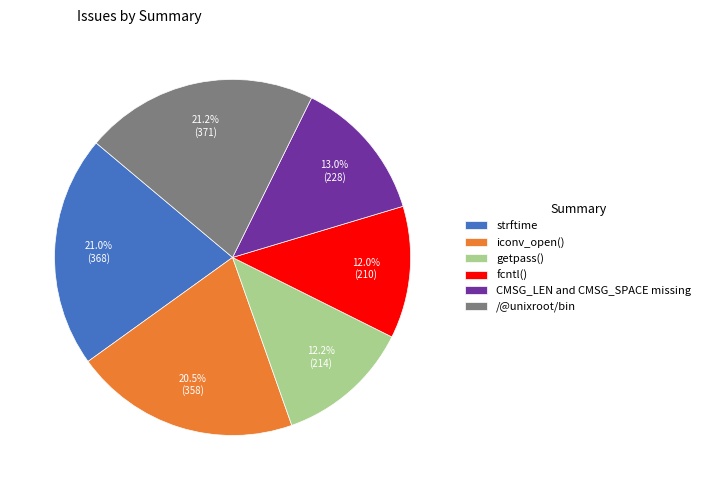

Combined, do strftime and getpass() account for over 50%?

No